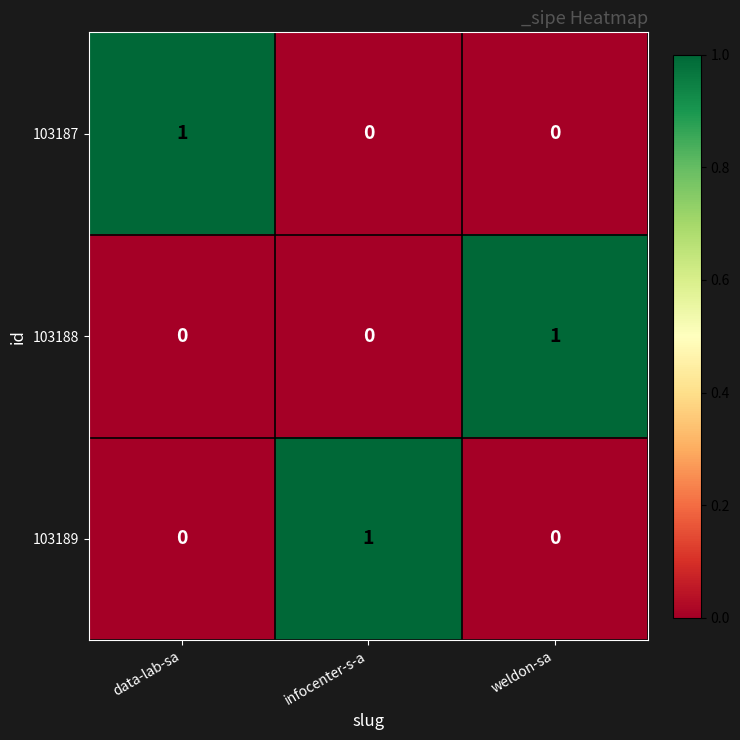

Reading left to right, extract all data points from this chart.

103187: data-lab-sa=1	infocenter-s-a=0	weldon-sa=0
103188: data-lab-sa=0	infocenter-s-a=0	weldon-sa=1
103189: data-lab-sa=0	infocenter-s-a=1	weldon-sa=0